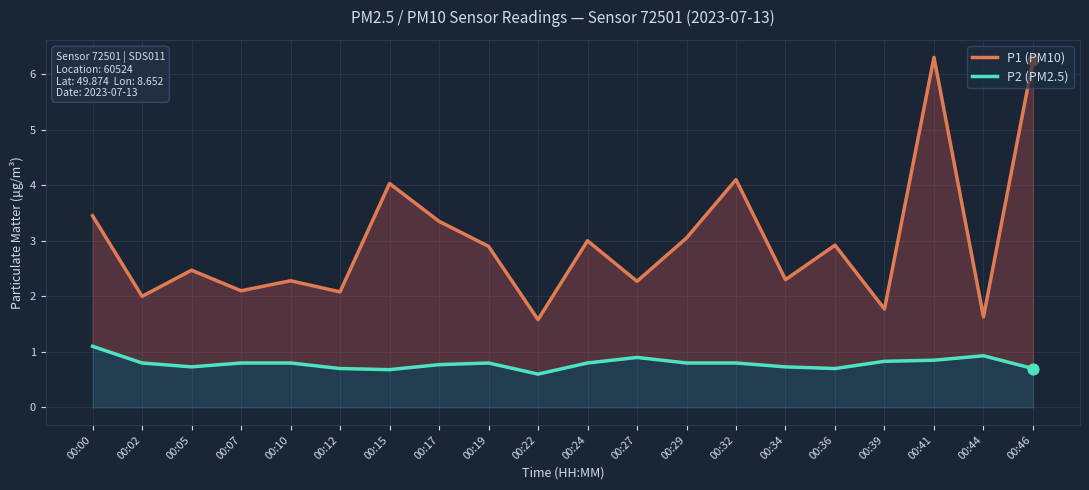

Is the value of P2 (PM2.5) at 00:17 greater than the value of P1 (PM10) at 00:15?

No